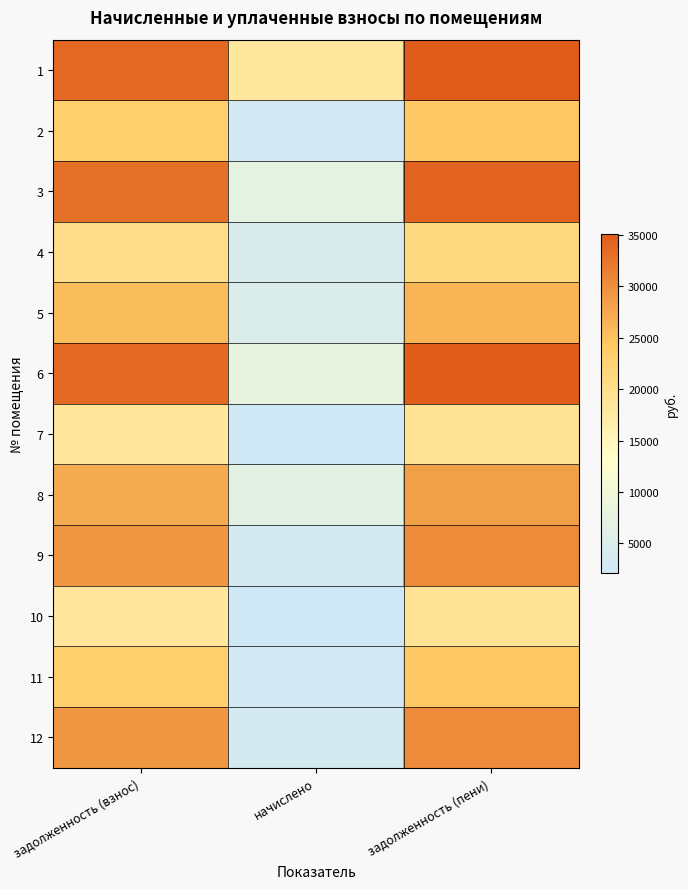

Reading left to right, list all the values displayed in this chart.

1: задолженность (взнос)=33805.0	начислено=18146.2	задолженность (пени)=35097.9
2: задолженность (взнос)=23454.5	начислено=2691.0	задолженность (пени)=24351.5
3: задолженность (взнос)=32938.2	начислено=7169.3	задолженность (пени)=34197.9
4: задолженность (взнос)=20446.3	начислено=4276.5	задолженность (пени)=21228.2
5: задолженность (взнос)=25442.9	начислено=4755.5	задолженность (пени)=26416.0
6: задолженность (взнос)=33601.0	начислено=7857.5	задолженность (пени)=34886.1
7: задолженность (взнос)=18355.7	начислено=2106.0	задолженность (пени)=19057.7
8: задолженность (взнос)=27278.7	начислено=6661.5	задолженность (пени)=28322.0
9: задолженность (взнос)=29267.2	начислено=3357.9	задолженность (пени)=30386.5
10: задолженность (взнос)=18355.7	начислено=2106.0	задолженность (пени)=19057.7
11: задолженность (взнос)=23454.5	начислено=2691.0	задолженность (пени)=24351.5
12: задолженность (взнос)=29267.2	начислено=3357.9	задолженность (пени)=30386.5